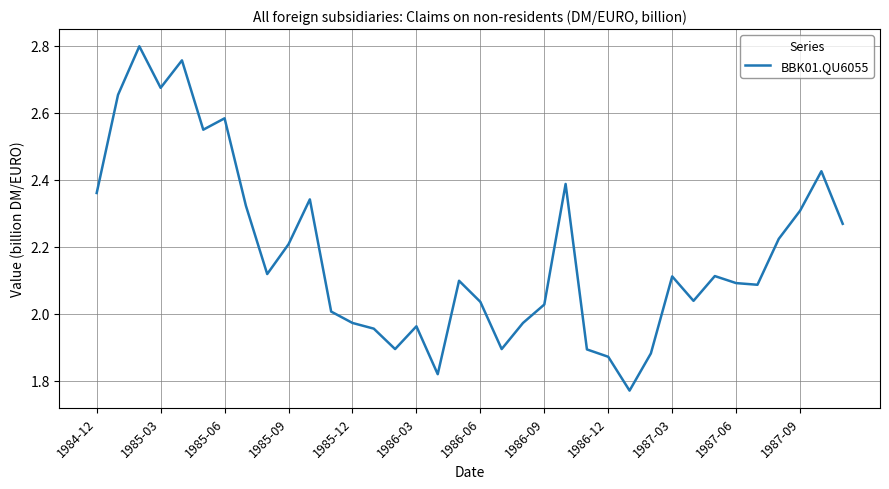

Does the chart have visible grid lines?

Yes